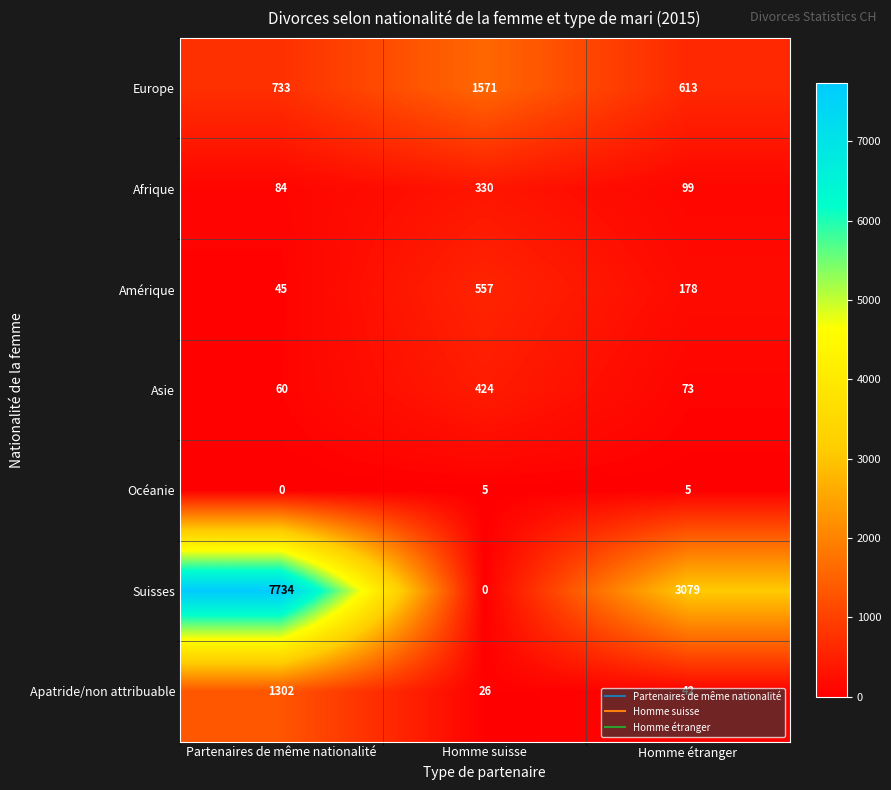

What is the sum of the Afrique values at Homme étranger and Partenaires de même nationalité?

183